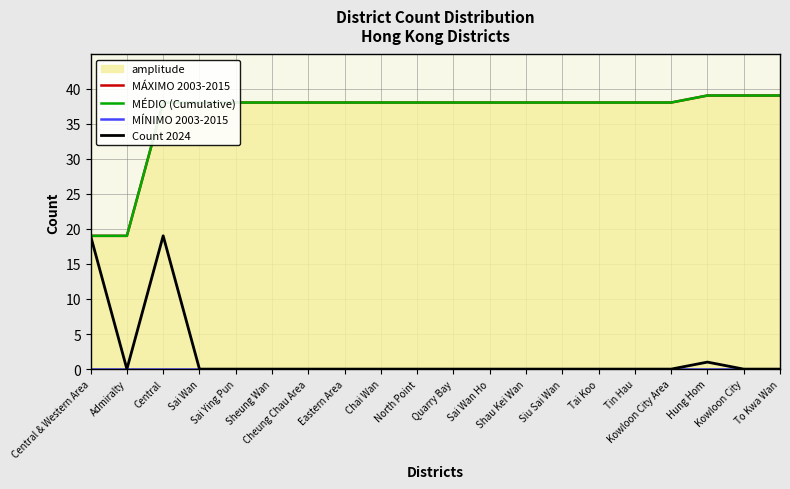

Where does the MÁXIMO 2003-2015 series first go above 38?

Hung Hom